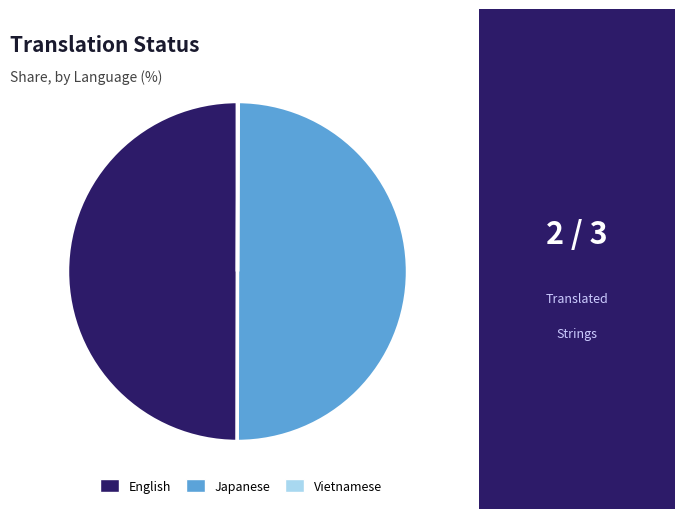

Approximately how many times larger is the value at Japanese compared to English?

1.0